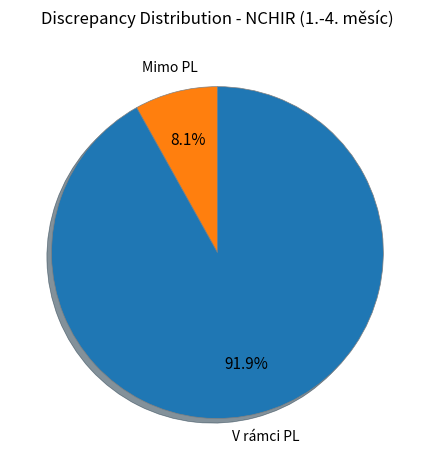

Between V rámci PL and Mimo PL, which is larger?

V rámci PL